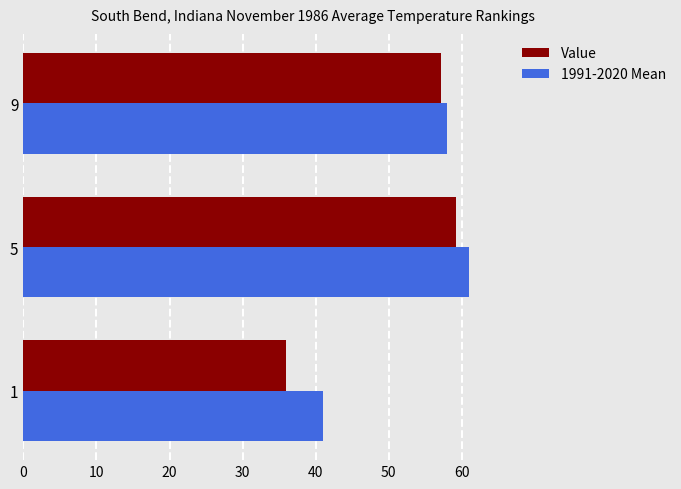

At which label is Value closest to 47?

9